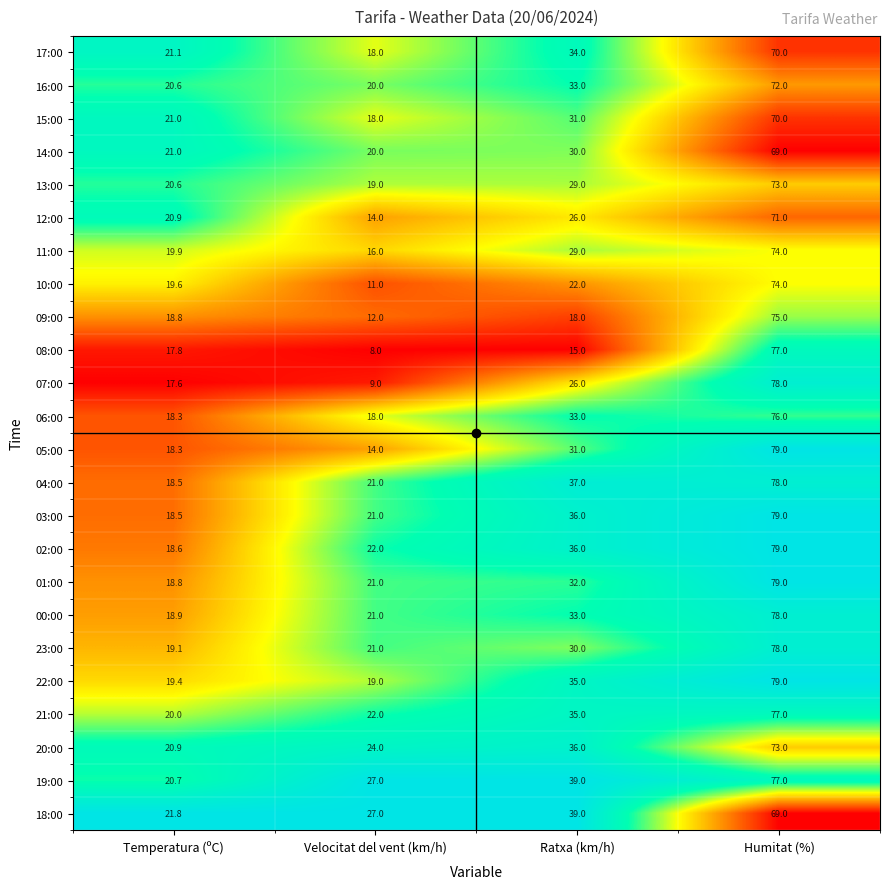

Is it true that 02:00 equals 18.6 at Humitat (%)?

False